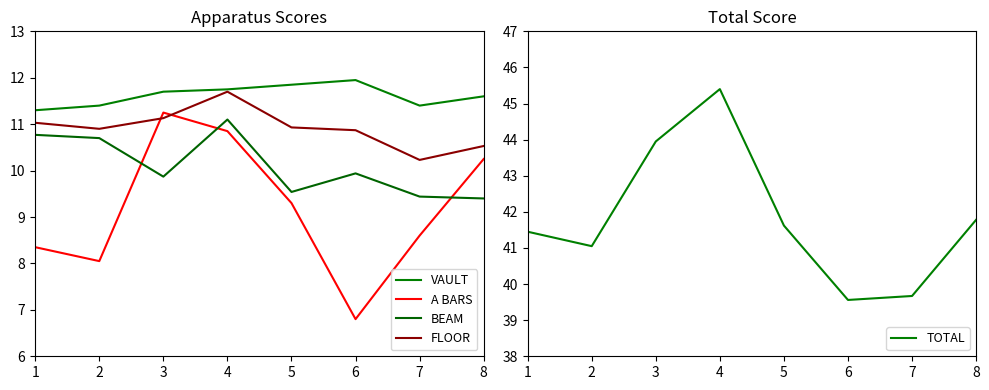

List the series in order of their peak value, lowest first.

BEAM, A BARS, FLOOR, VAULT, TOTAL